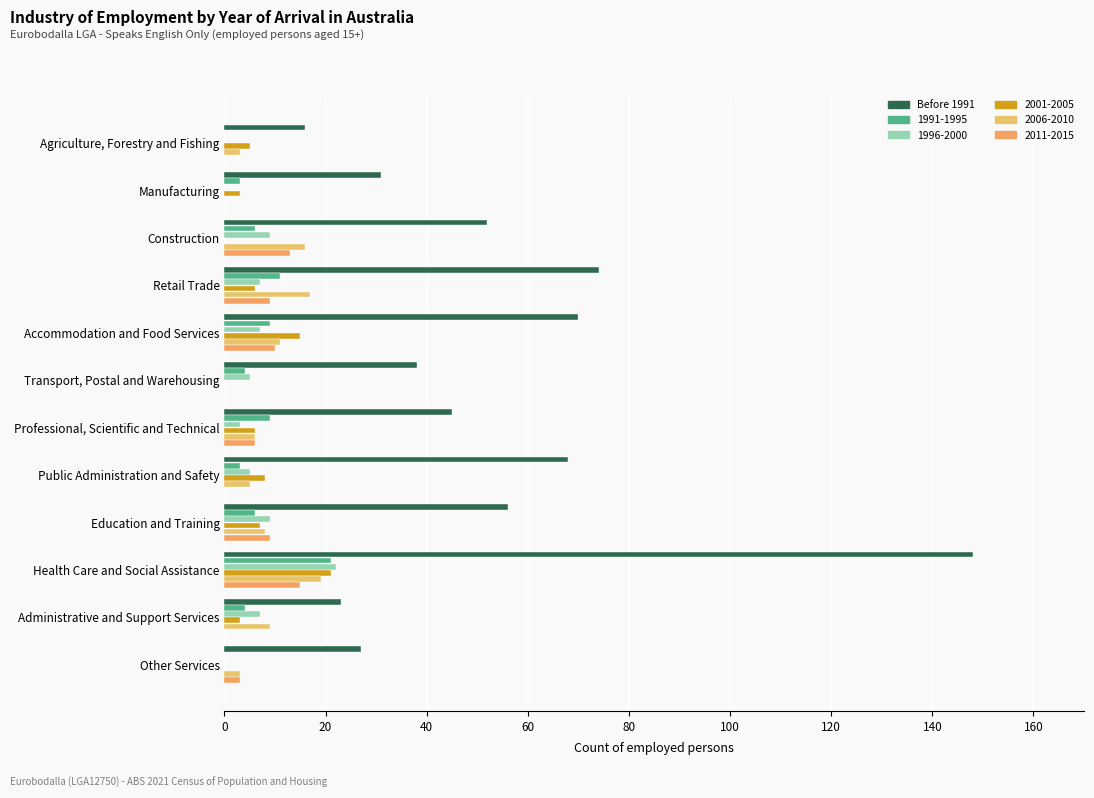

What is the maximum value shown in the chart?

148